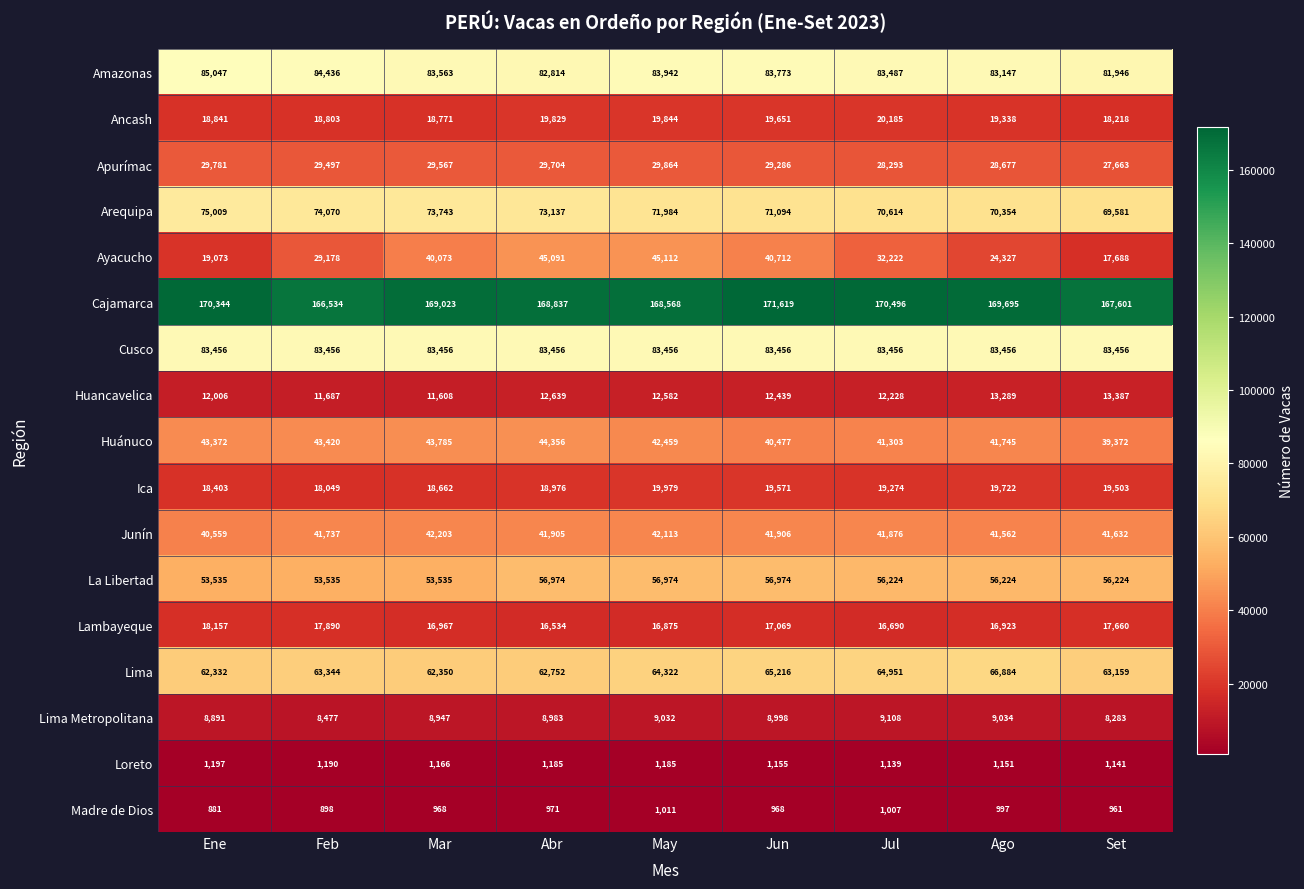

Read the Junín value at Jul.

41876